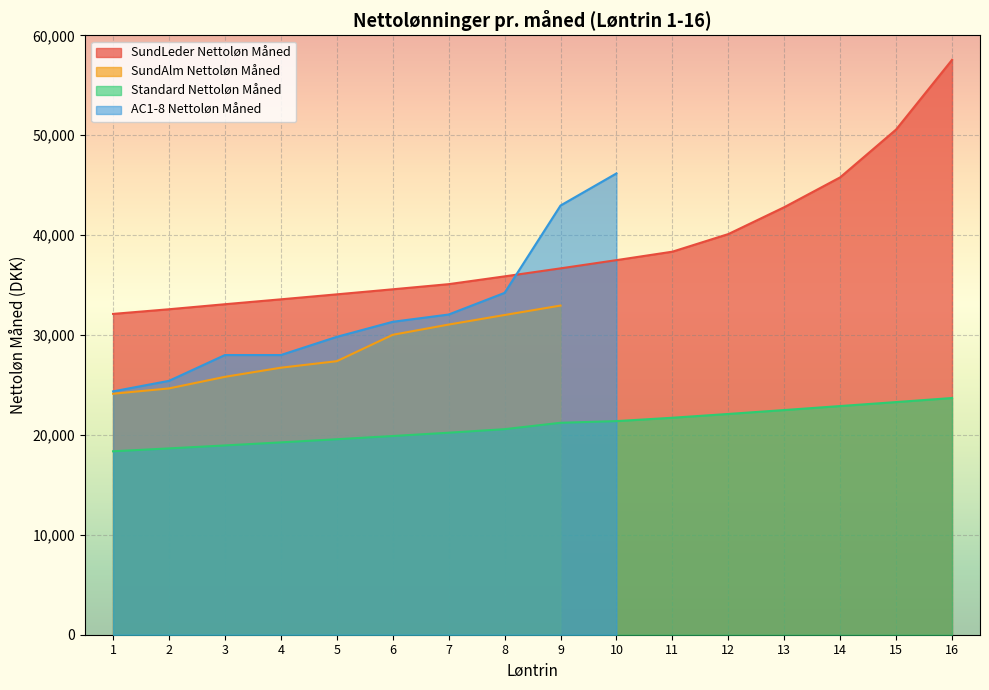

What value does the SundLeder Nettoløn Måned series have at 13?

42797.3